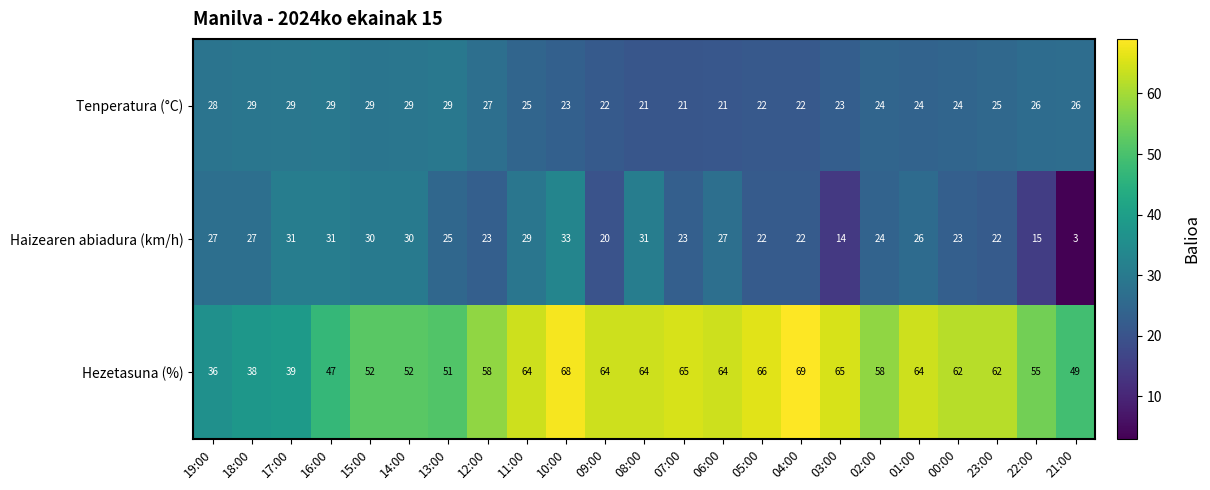

What is the approximate value of Hezetasuna (%) at 18:00, to the nearest 10?

40